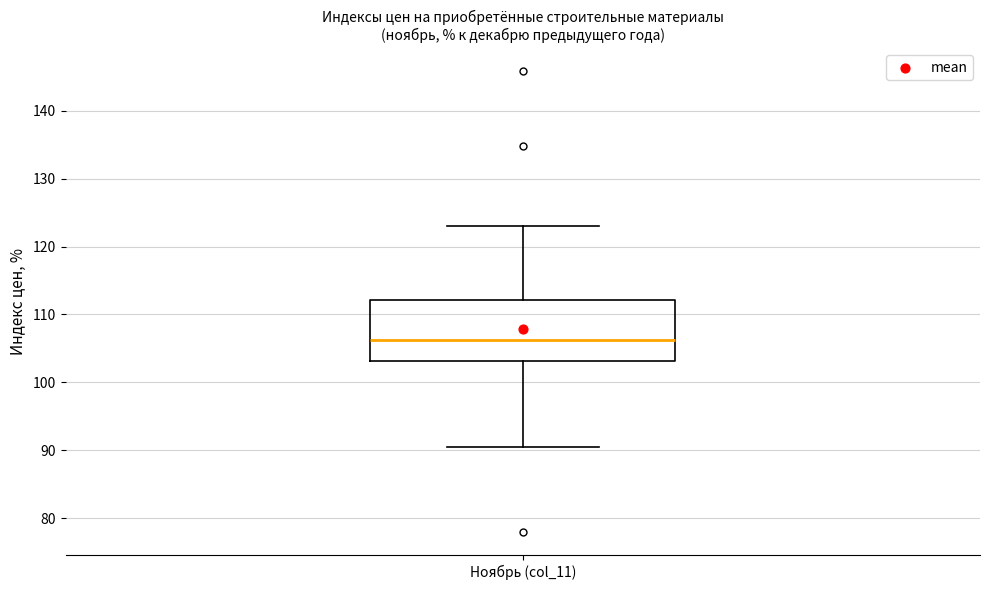

Read this box plot against the y-axis: the position of the median line, the range covered by the box, and the ends of both whiskers. The values are not printed on the chart, so give them approximately, as read against the axis.

median 106, box 103 to 112, whiskers 91 to 123